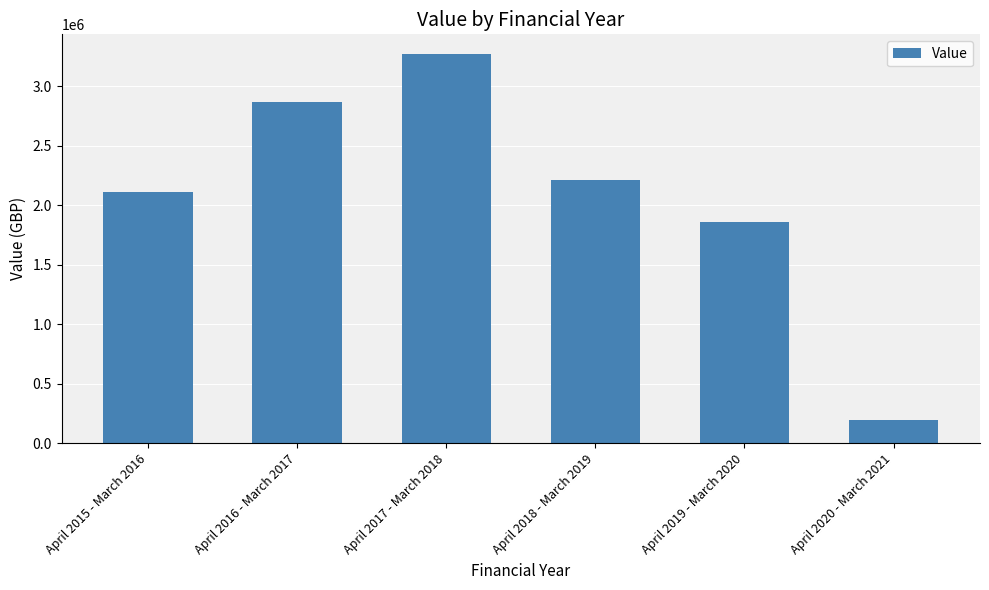

What is the label of the 4th bar from the right?

April 2017 - March 2018